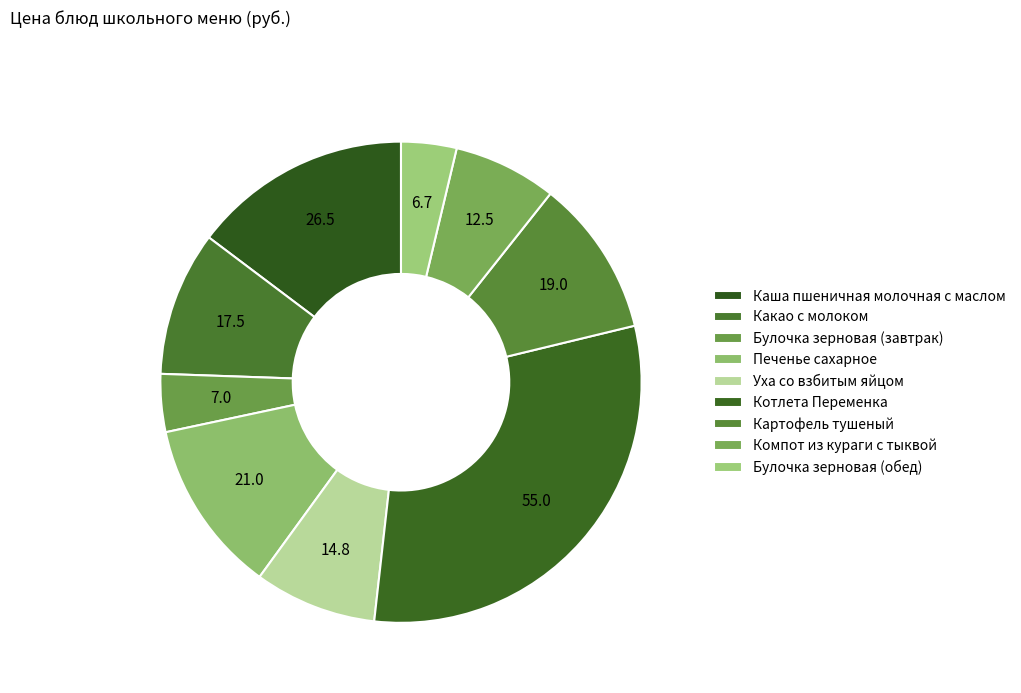

Count the number of slices in the pie.

9